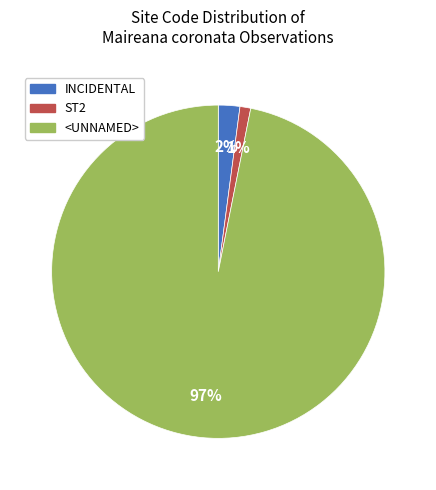

To the nearest percent, what is the average slice percentage?

33%